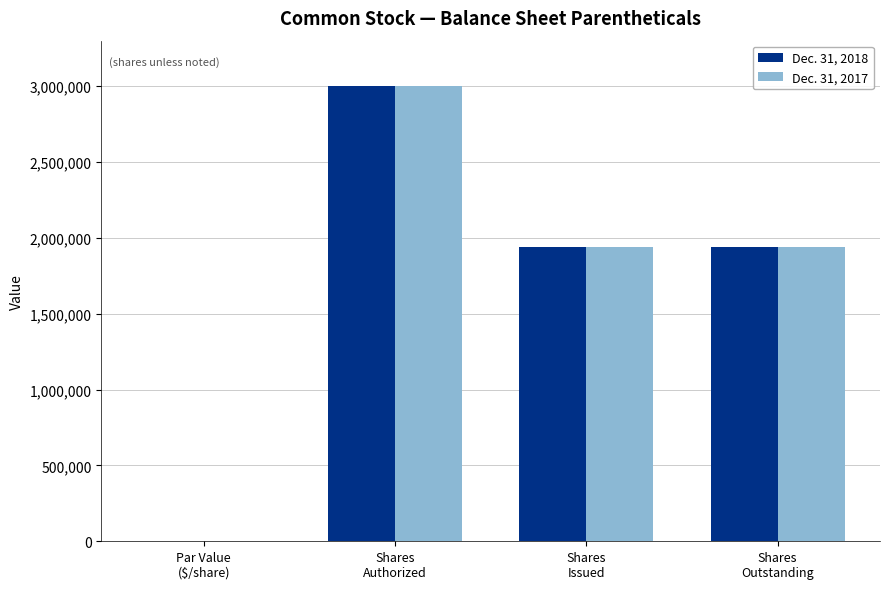

Count the Dec. 31, 2017 values in the range 1942495 to 3000000.

3